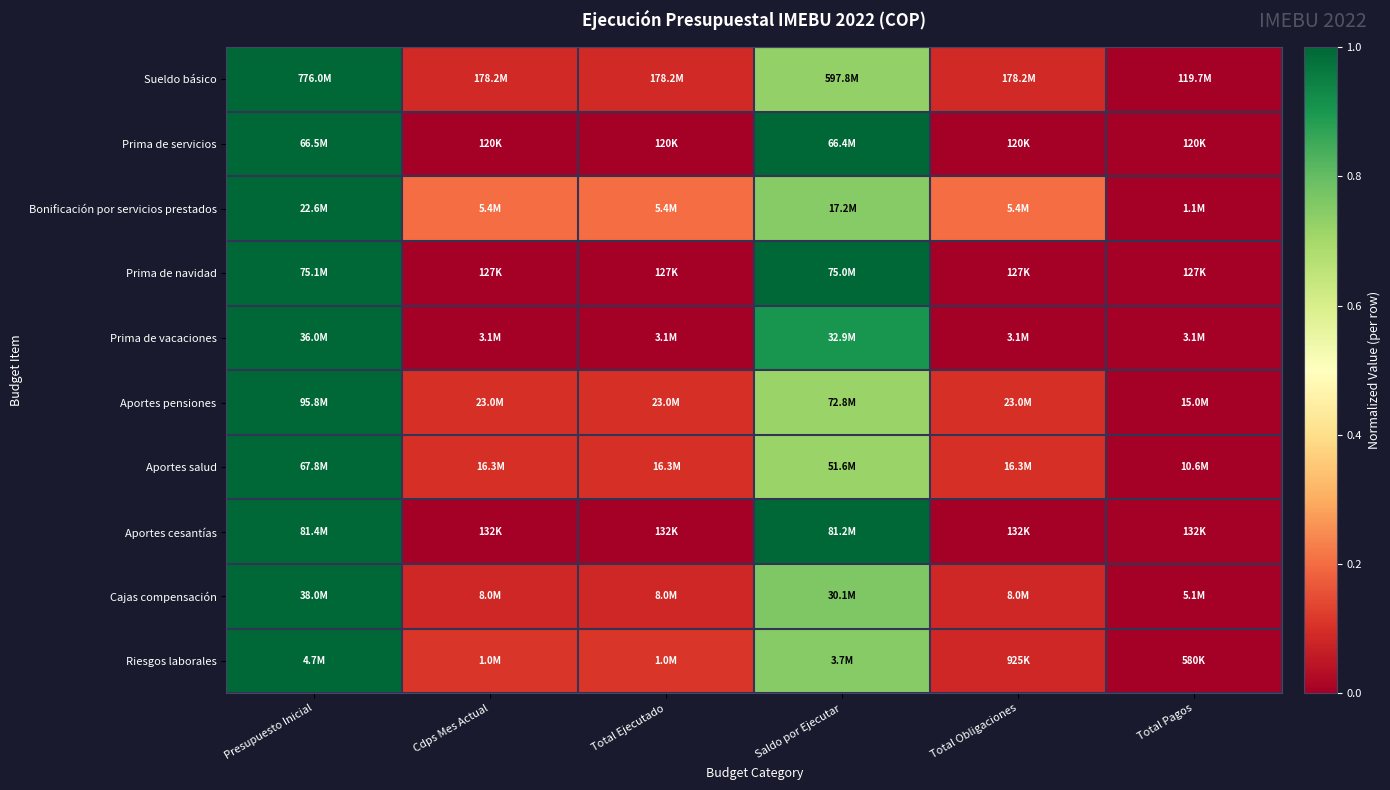

At which category does the chart reach its peak across all series?

Presupuesto Inicial